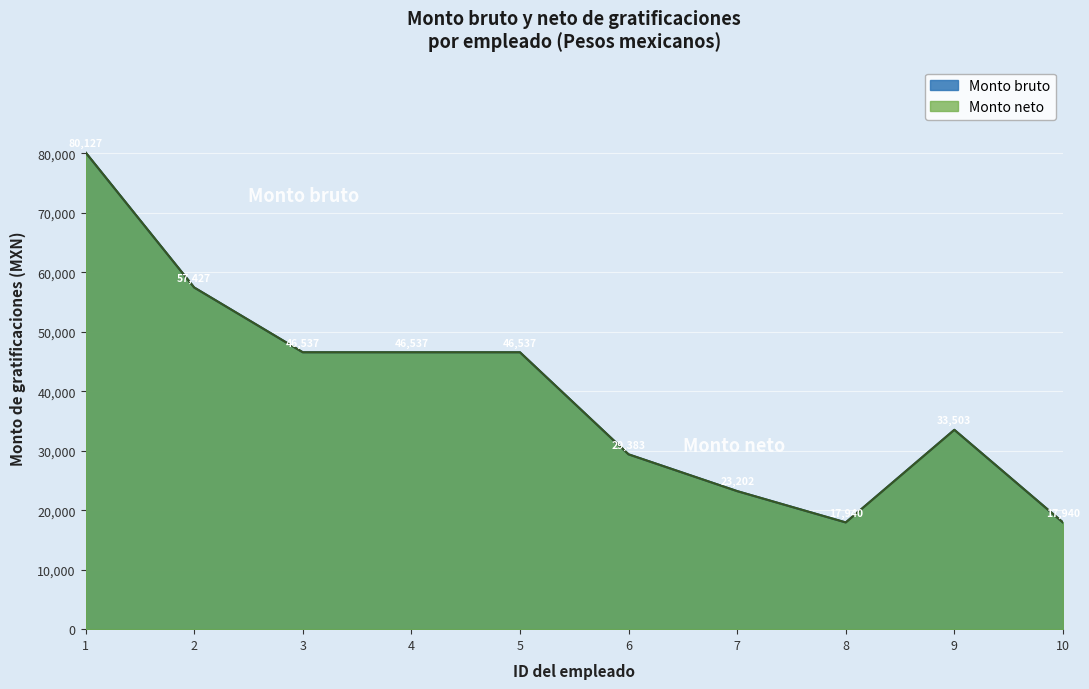

At which label does Monto neto reach its peak?

1